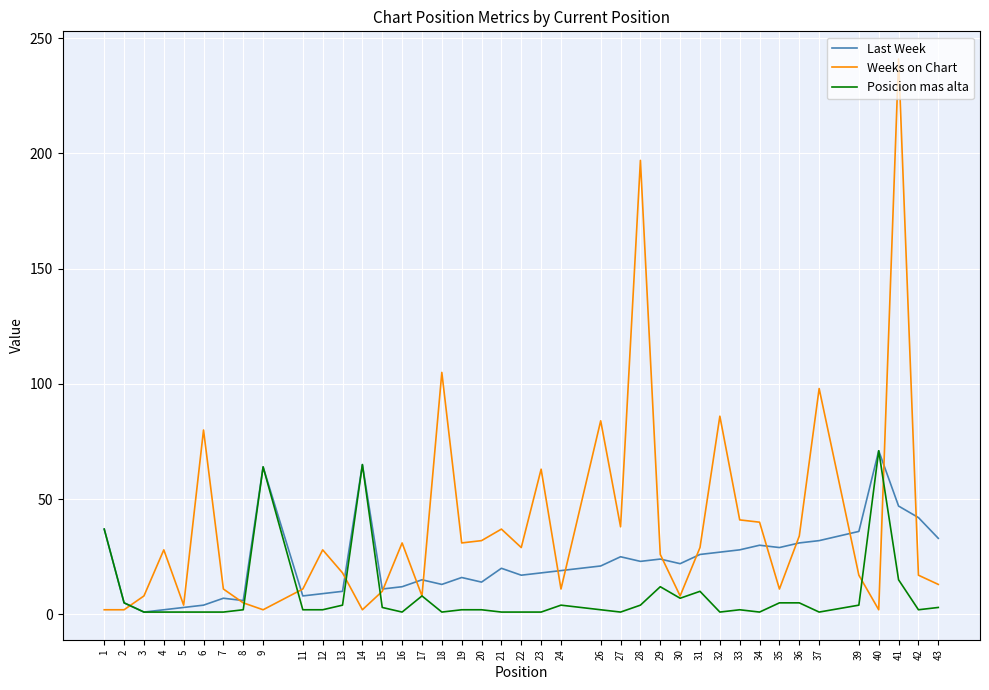

True or false: Posicion mas alta has a value of 1 at 34.

True